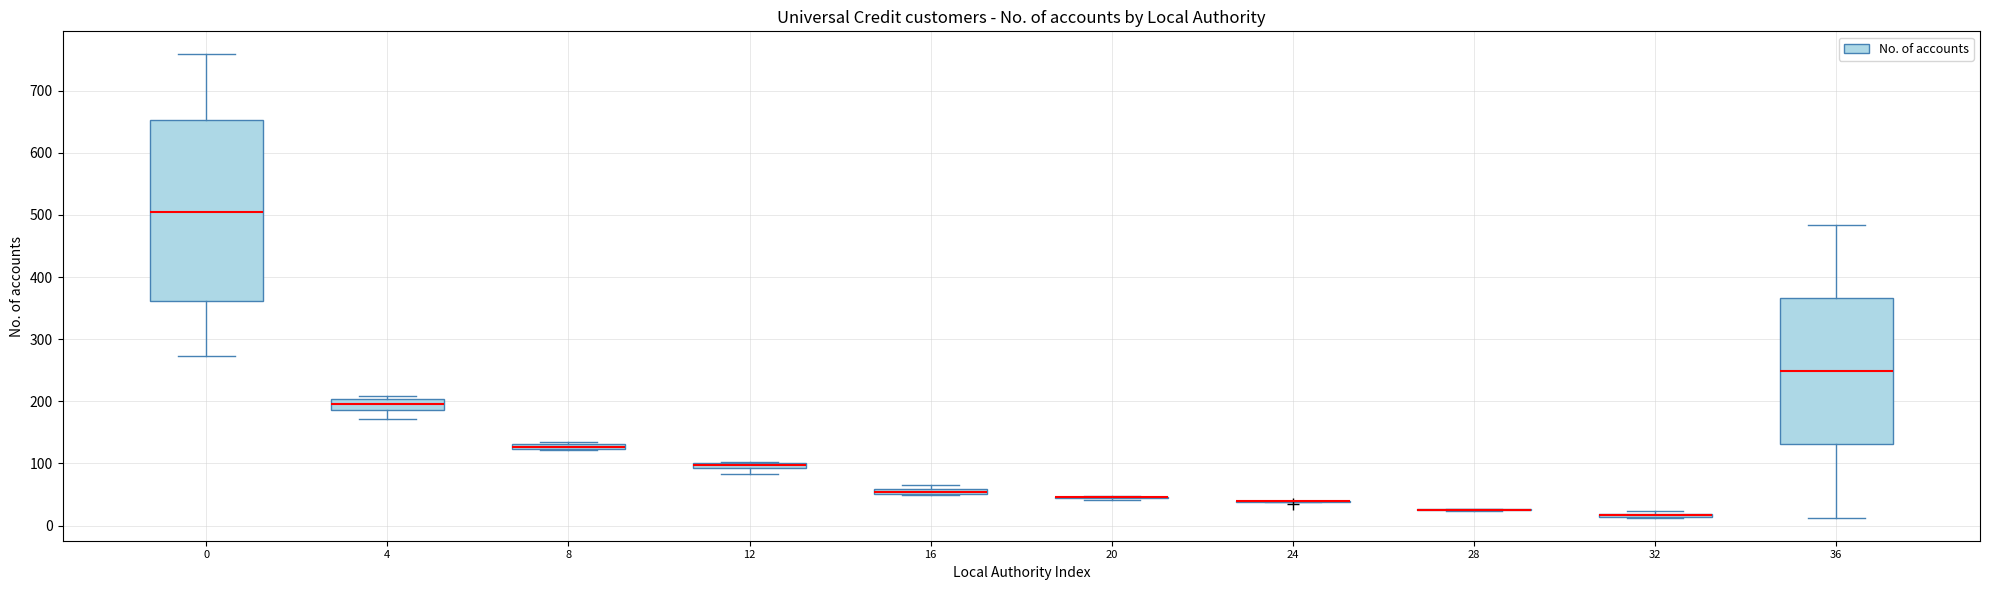

Which box is the tallest, from its lower edge to its upper edge?

0